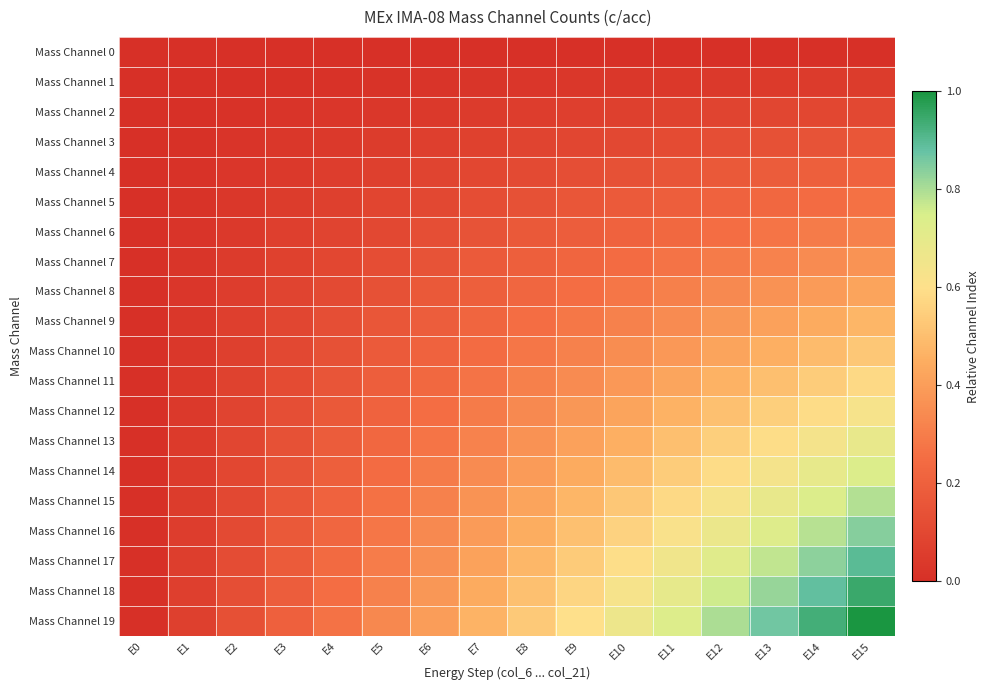

What is the maximum value shown in the chart?

1.0